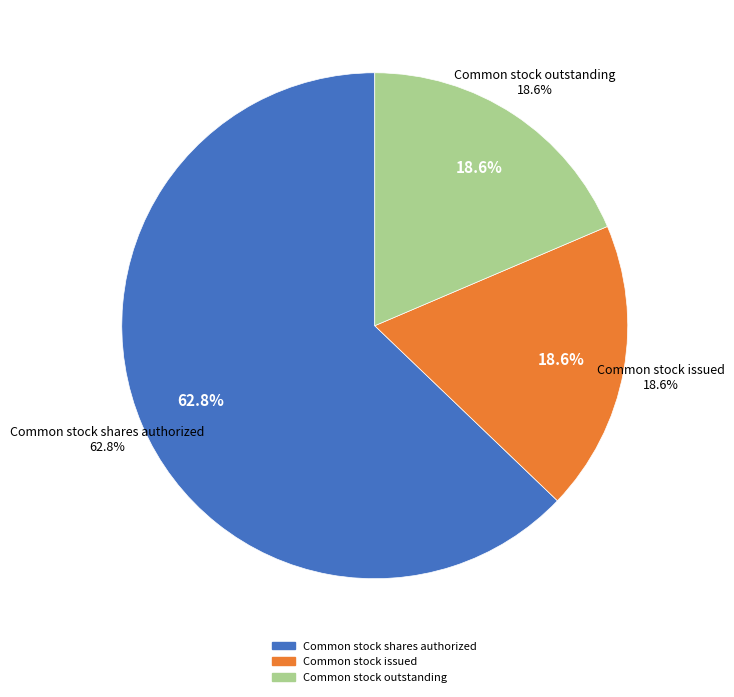

To the nearest percent, what portion does Common stock shares authorized represent?

63%